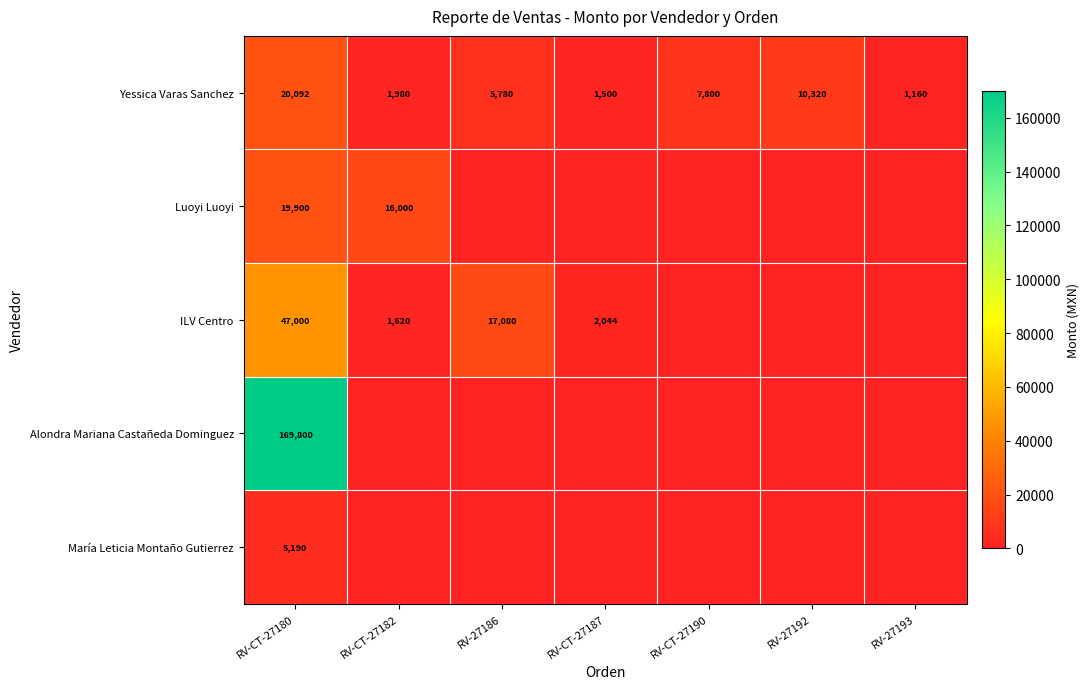

How many data points in Yessica Varas Sanchez are less than 5780?

3